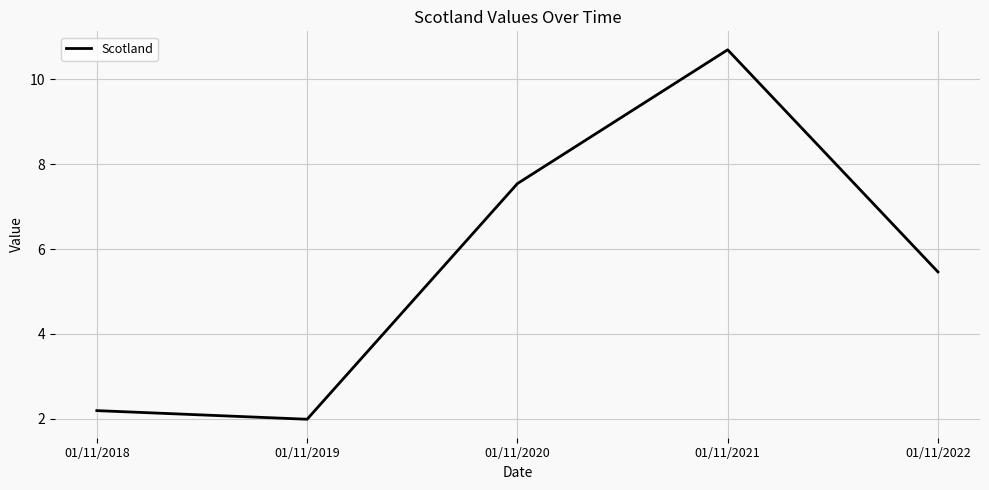

Which category has the lowest value across all series?

01/11/2019